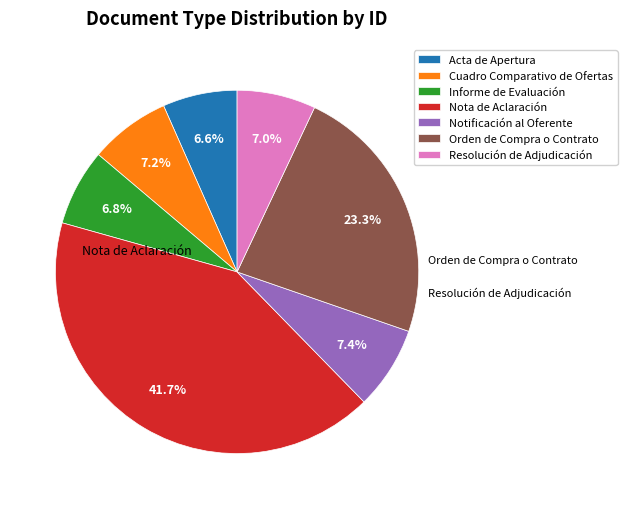

Does Informe de Evaluación represent more than half of the total?

No